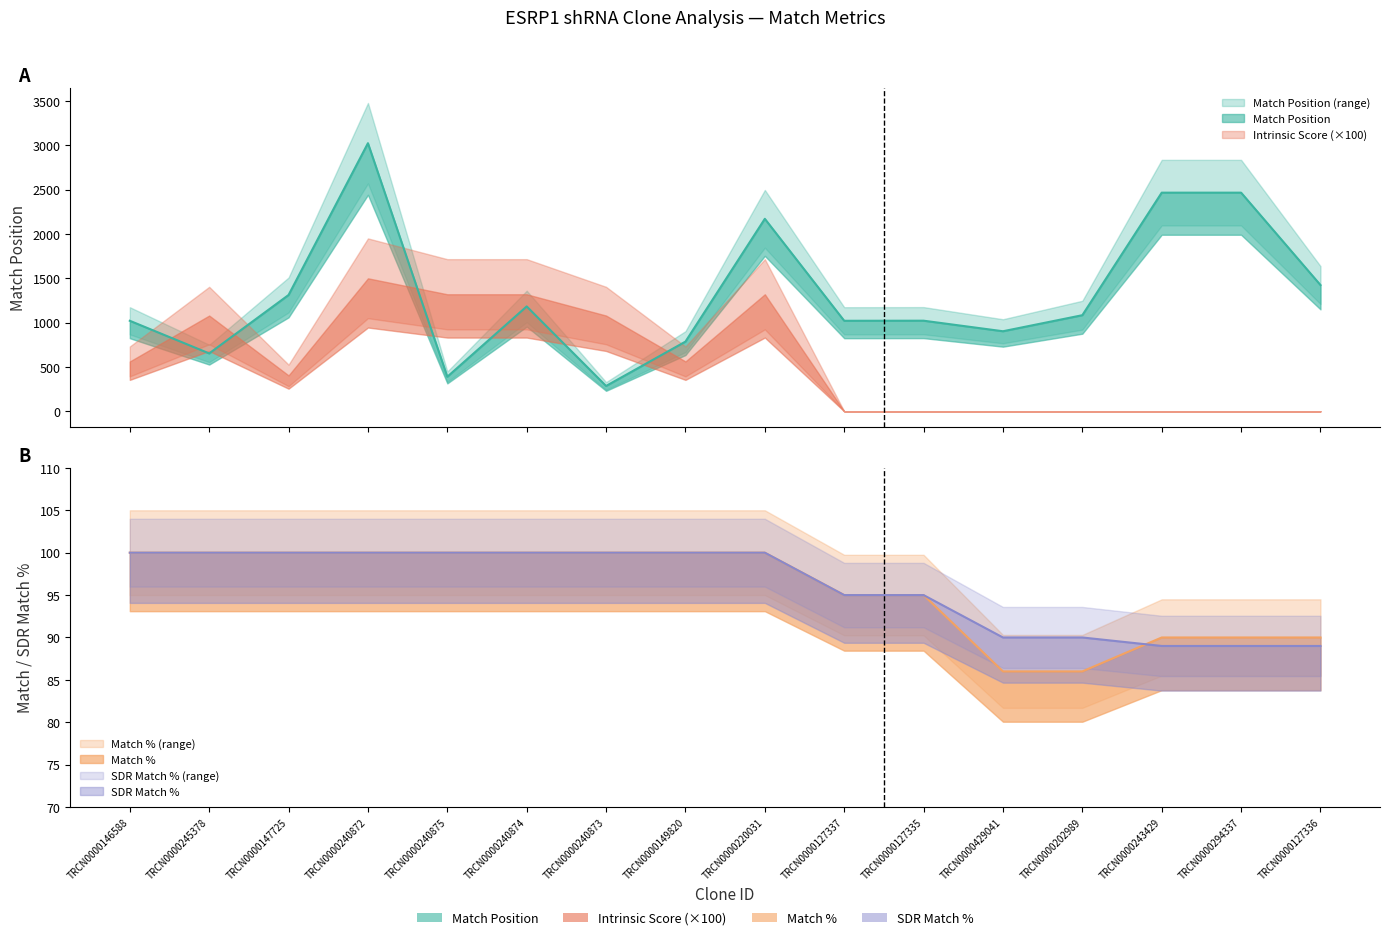

At which category is the sum across all series the highest?

TRCN0000240872